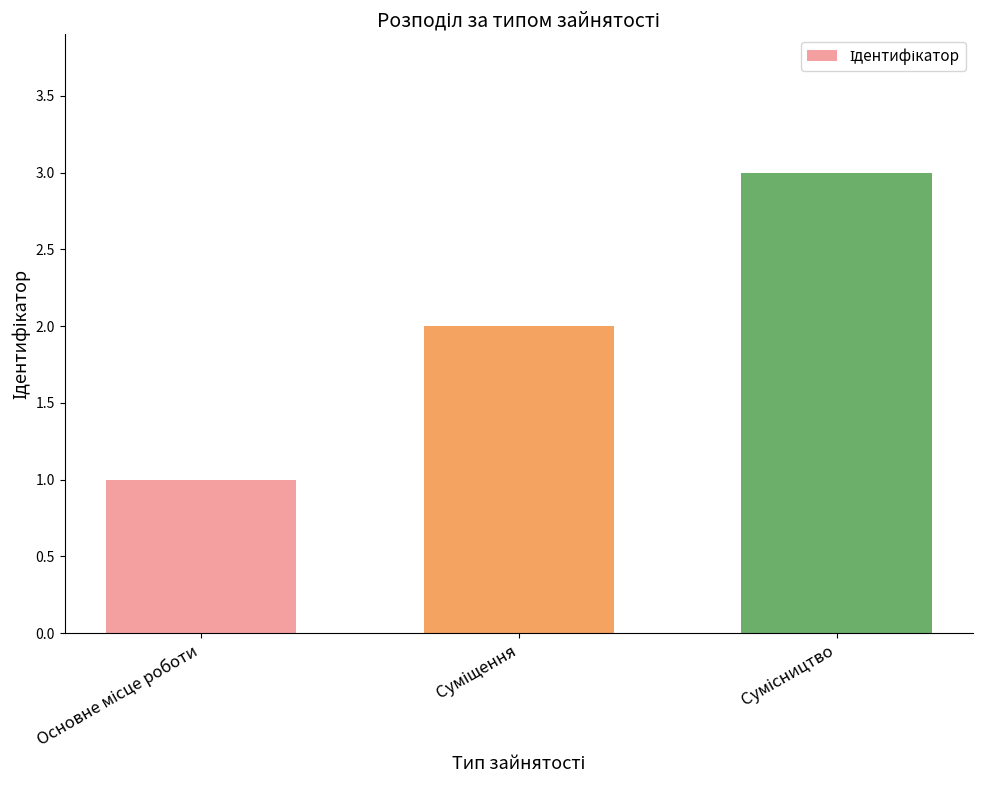

How many values are below 2?

1